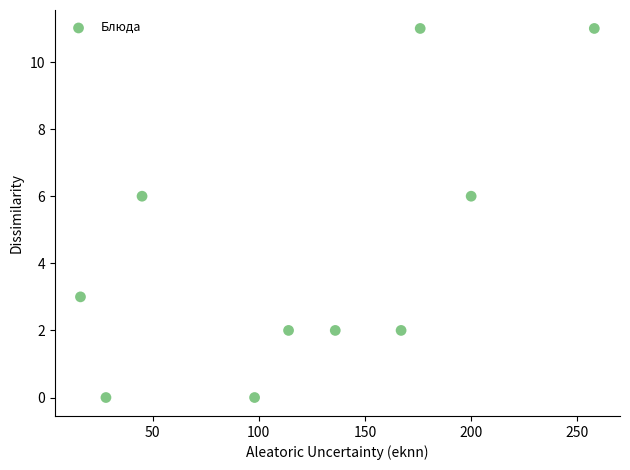

What is the range of X values (max minus min)?

242